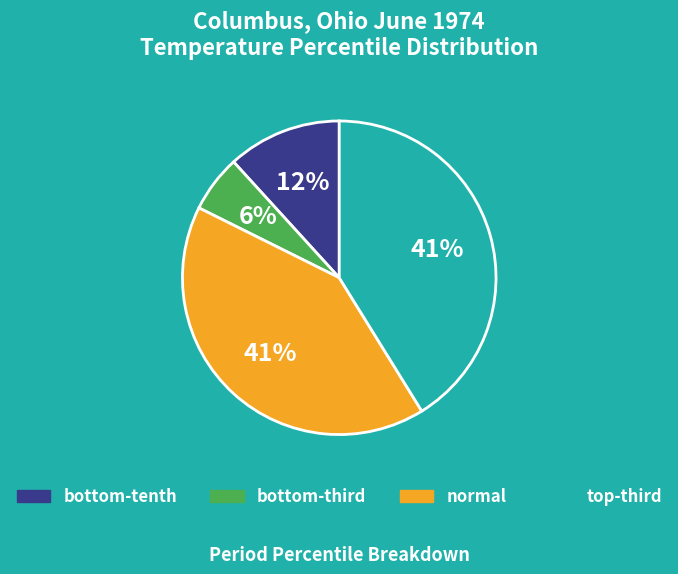

Does any single category account for the majority?

No